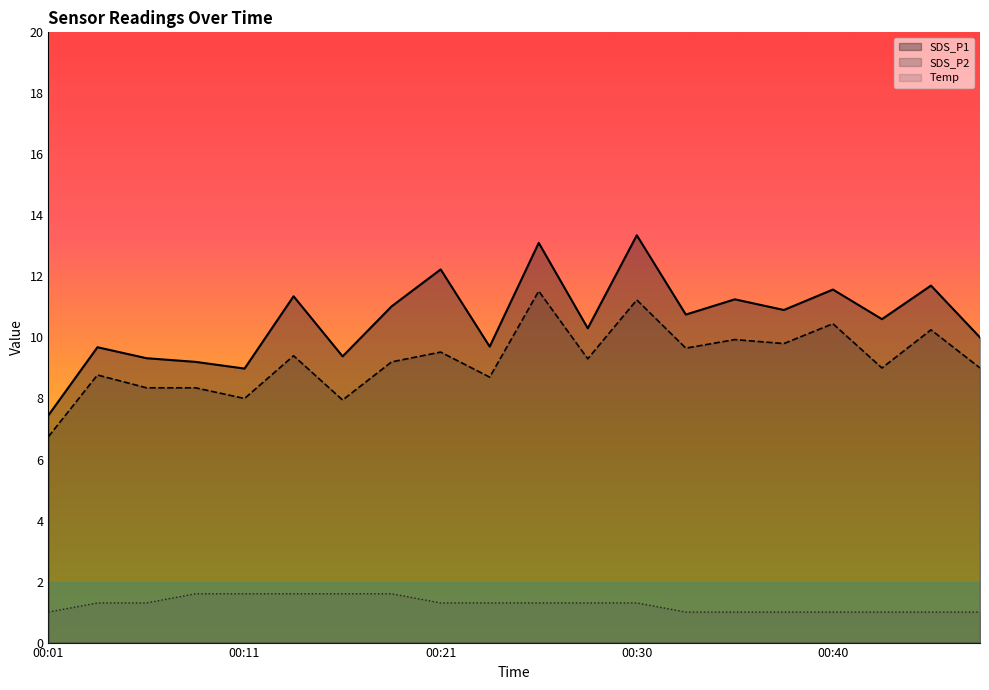

At which category is the sum across all series the highest?

10